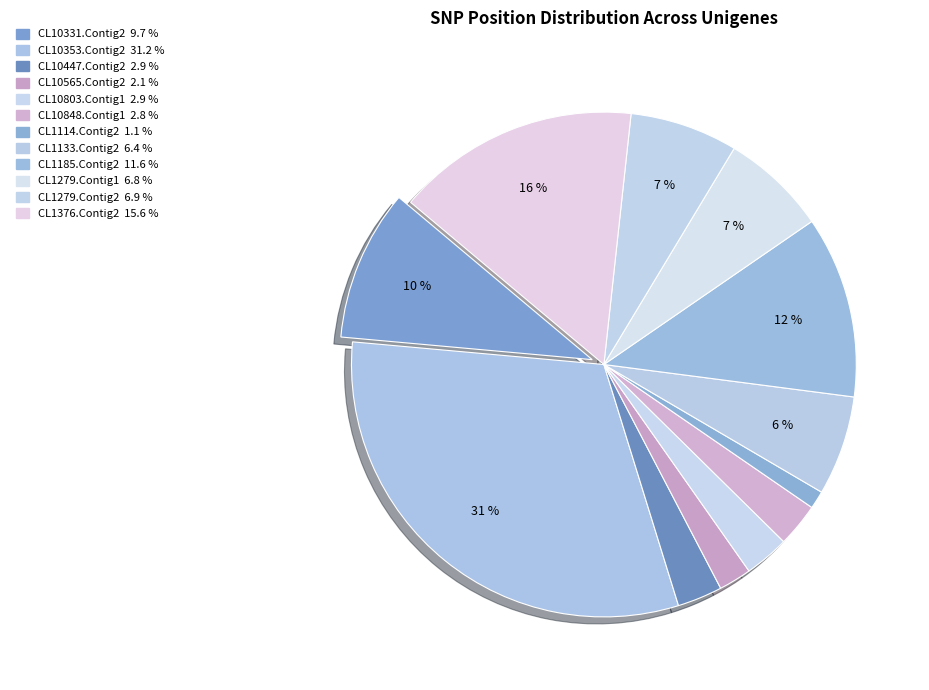

Count the number of slices in the pie.

12